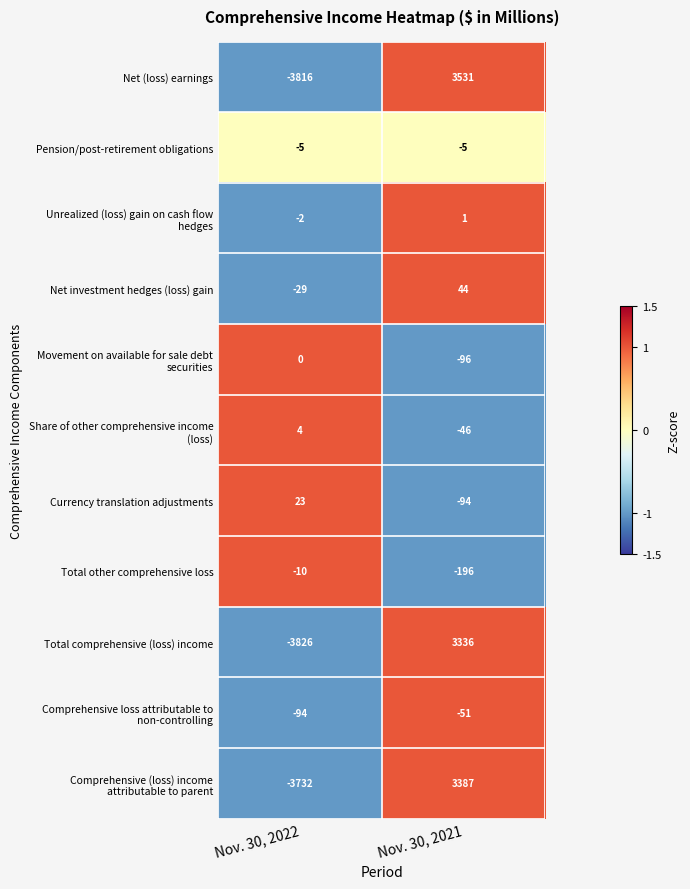

At which category is the sum across all series the highest?

Nov. 30, 2021